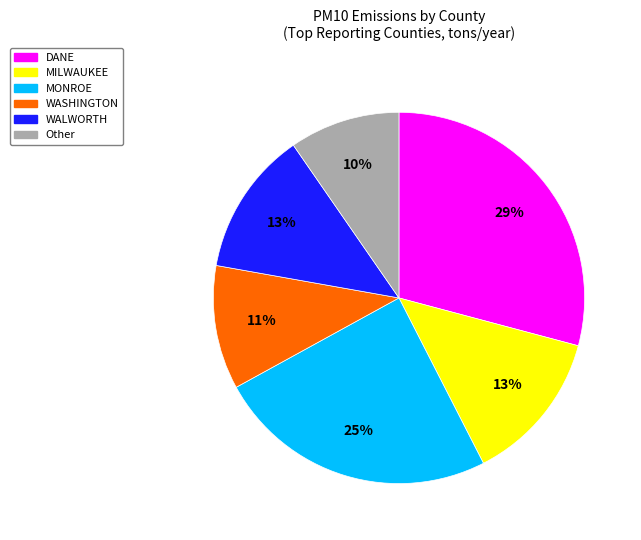

Which slice is the smallest?

Other